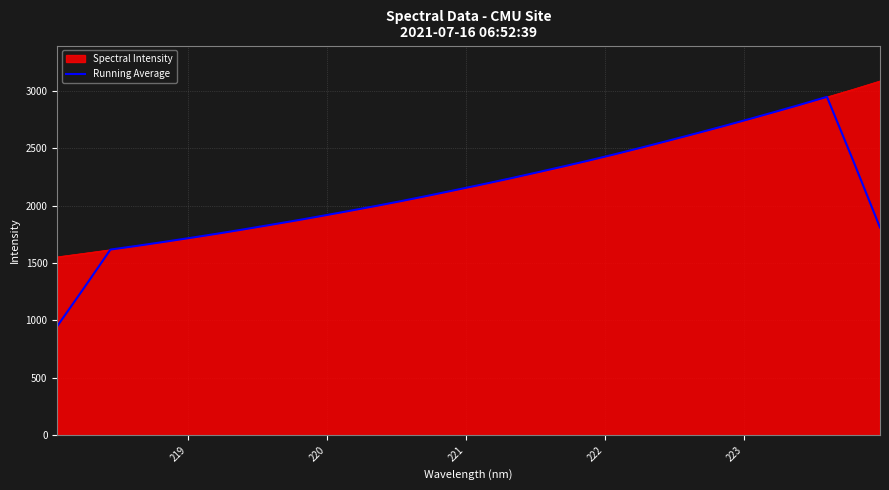

What is the minimum value for Running Average?

950.9